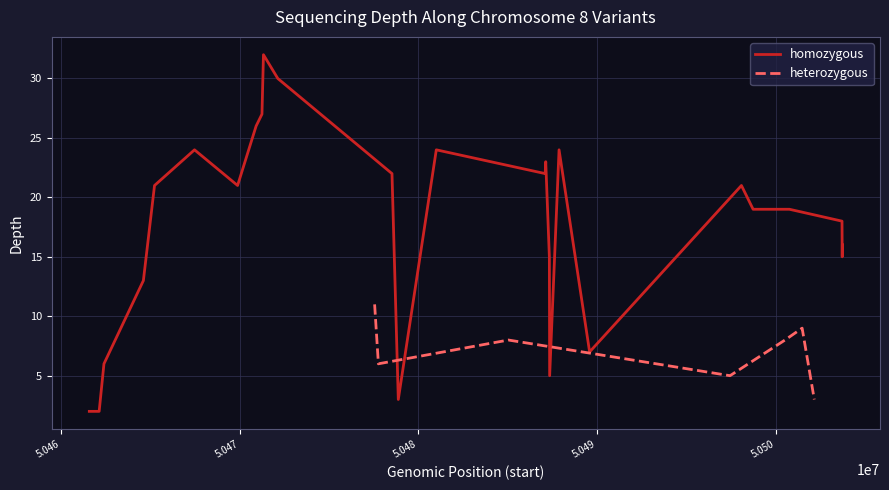

What is the minimum value shown in the chart?

2